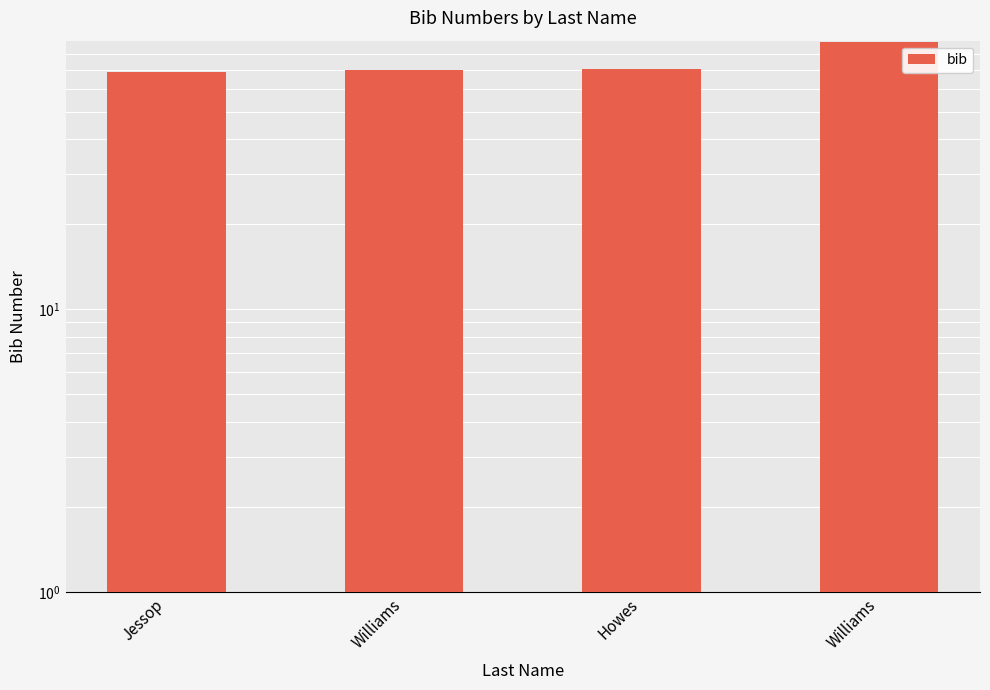

What is the sum of the values at Williams and Williams?

158